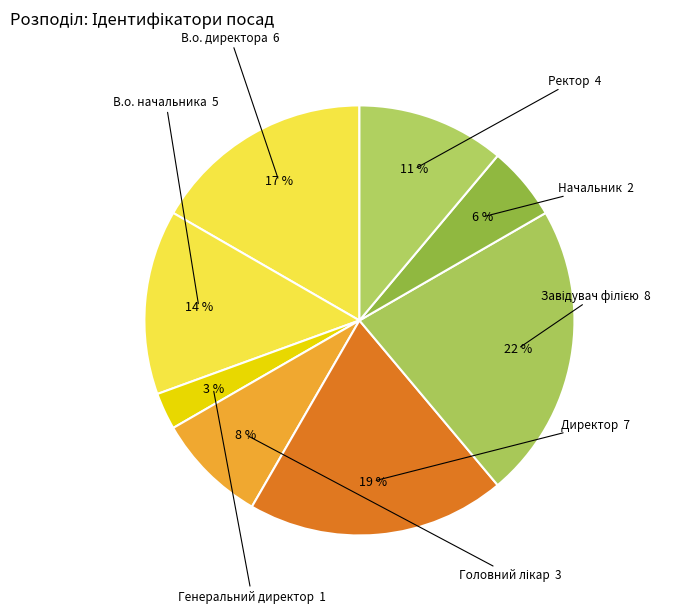

What is the smallest slice in the pie chart?

Генеральний директор